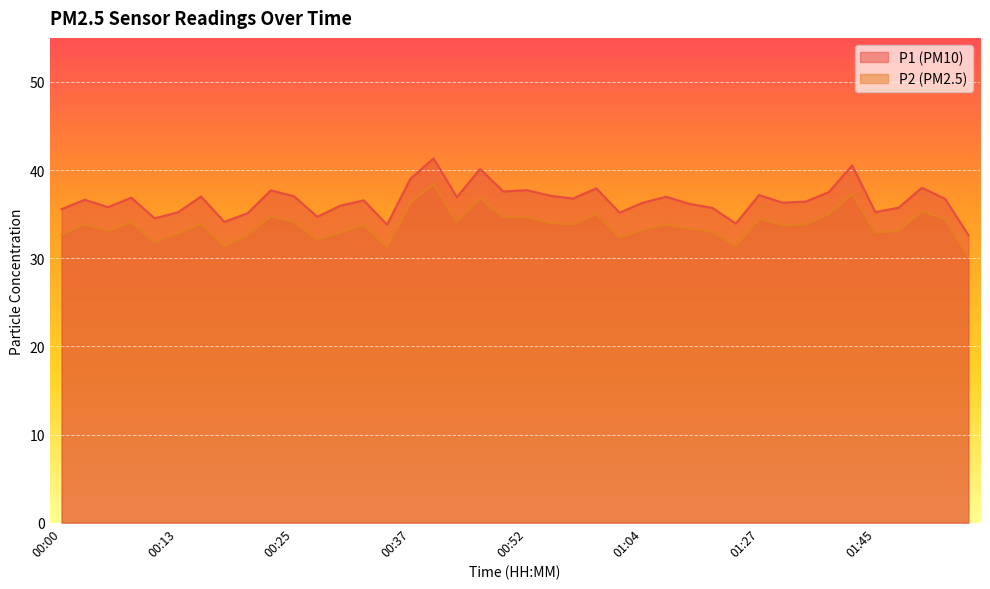

Reading right to left, what are all the values shown in this chart?

P1: 32.6	36.7	38.0	35.7	35.2	40.5	37.5	36.4	36.3	37.2	33.9	35.7	36.2	37.0	36.3	35.2	37.9	36.8	37.1	37.7	37.6	40.1	36.9	41.3	39.0	33.8	36.6	36.0	34.7	37.0	37.7	35.1	34.1	37.0	35.2	34.5	36.9	35.8	36.6	35.6
P2: 30.1	34.4	35.3	33.1	32.9	37.3	35.0	33.8	33.8	34.5	31.3	33.0	33.4	33.8	33.2	32.3	35.0	33.8	34.0	34.7	34.7	36.8	34.1	38.4	36.3	31.2	33.7	32.9	32.0	34.1	34.8	32.6	31.3	33.9	32.8	31.8	34.1	33.1	33.8	32.7